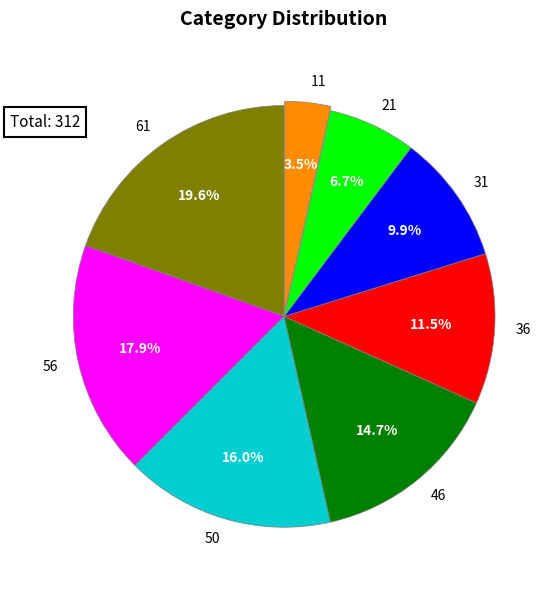

Between 46 and 36, which is larger?

46